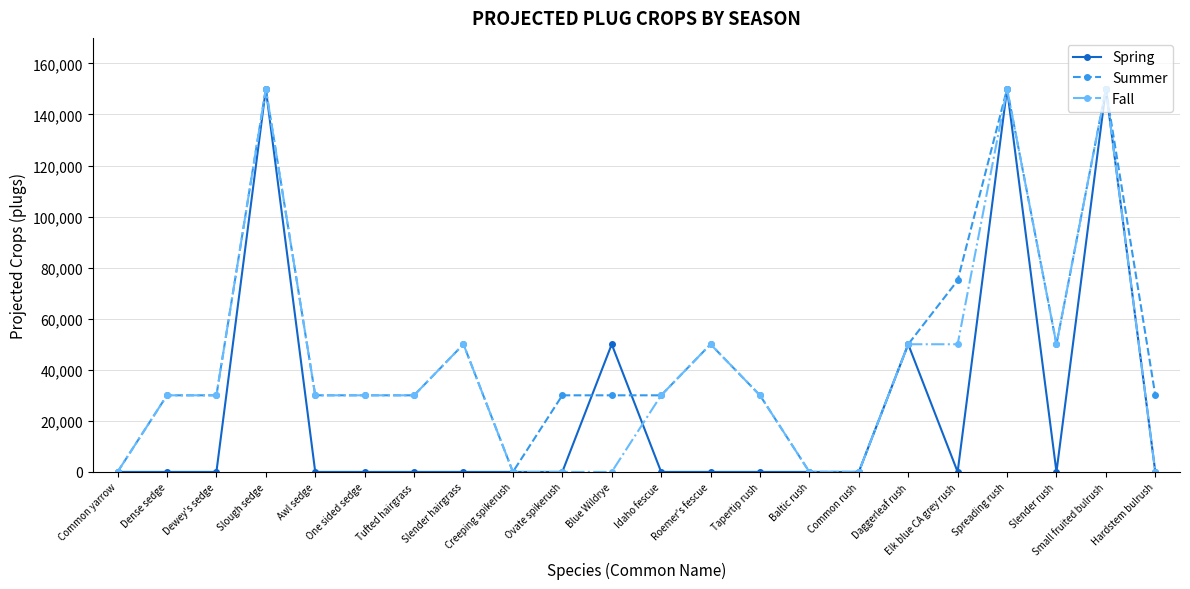

Read the Fall value at Roemer's fescue.

50000